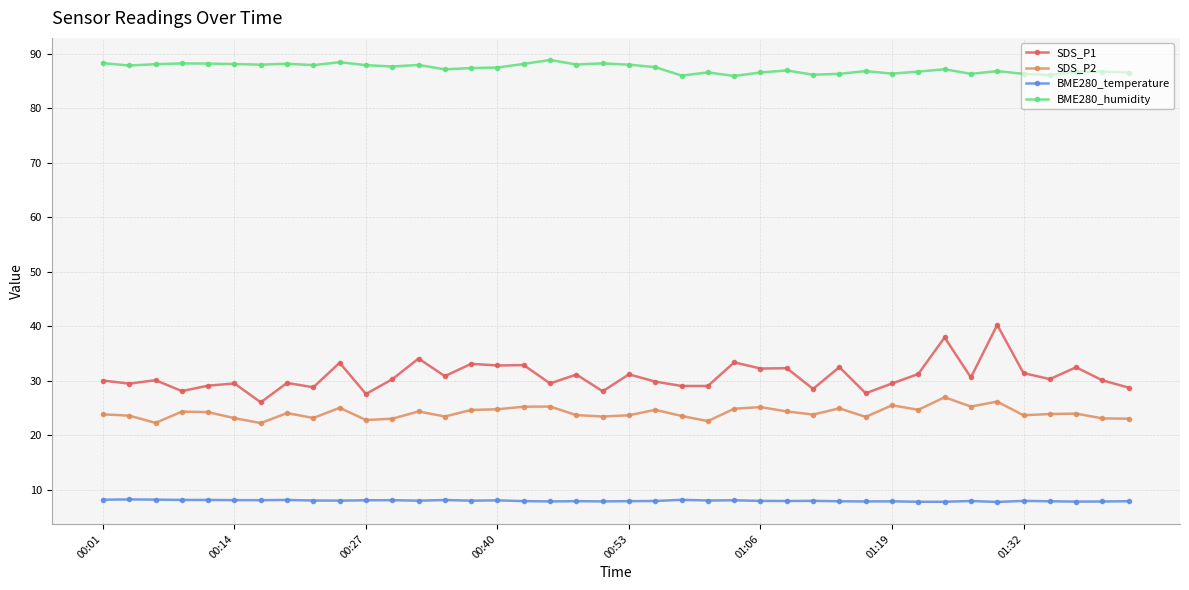

What are all the series names shown in the legend?

SDS_P1, SDS_P2, BME280_temperature, BME280_humidity